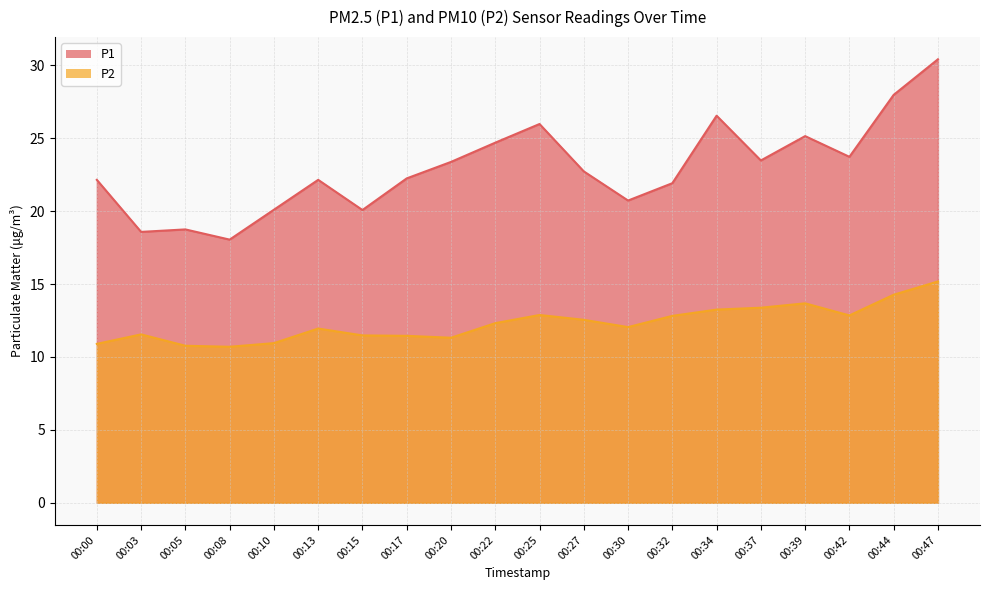

At how many categories does at least one series exceed 12?

20